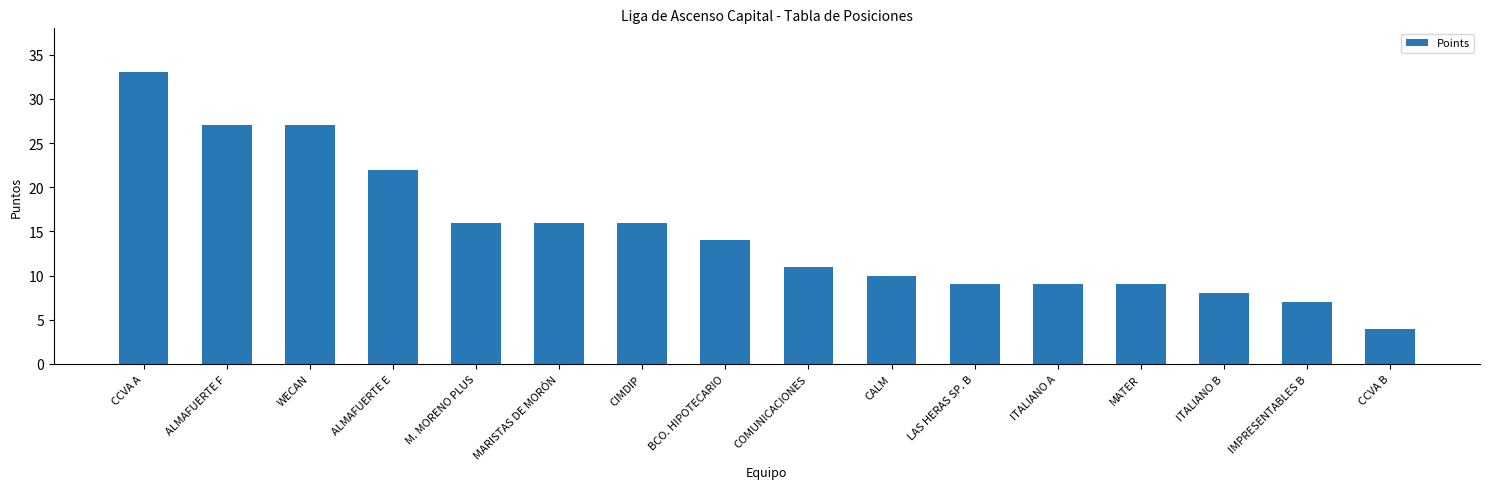

How many values are below 14?

8